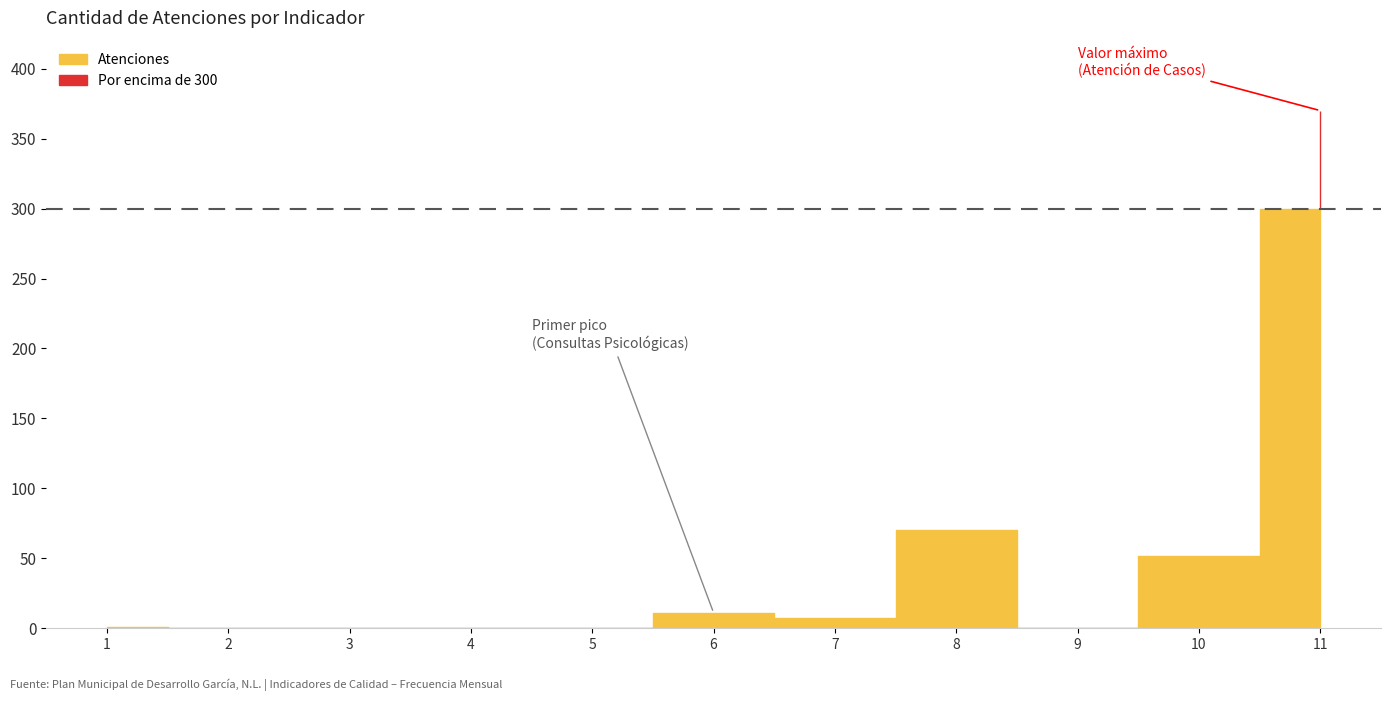

How many values are below 1?

5